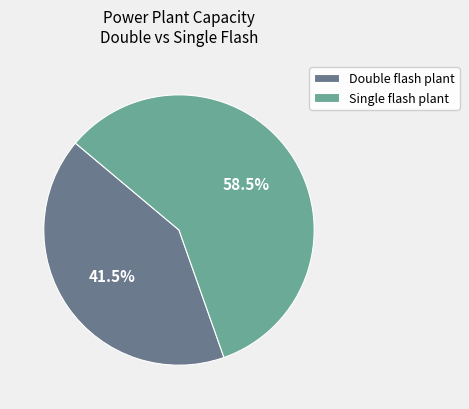

Which category accounts for the majority?

Single flash plant